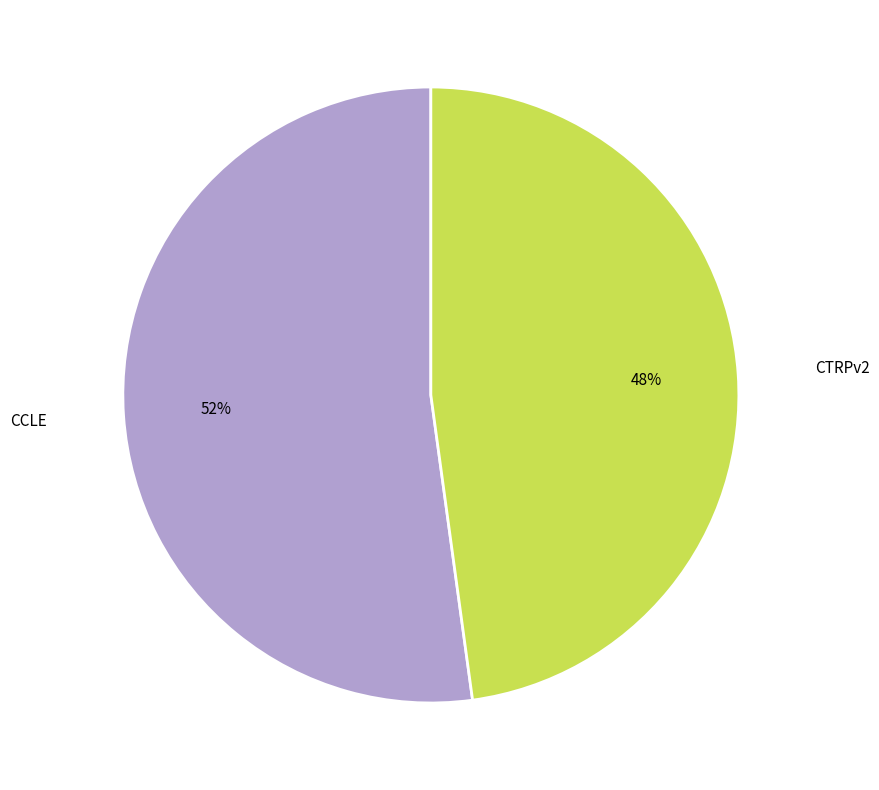

Is there a majority slice in this chart?

Yes